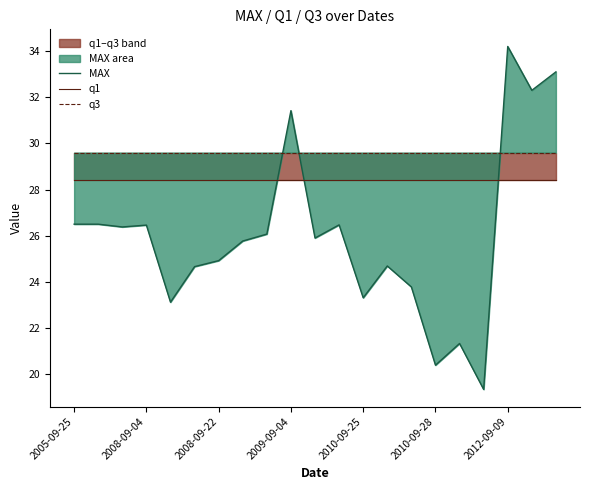

At how many categories does at least one series exceed 24?

21